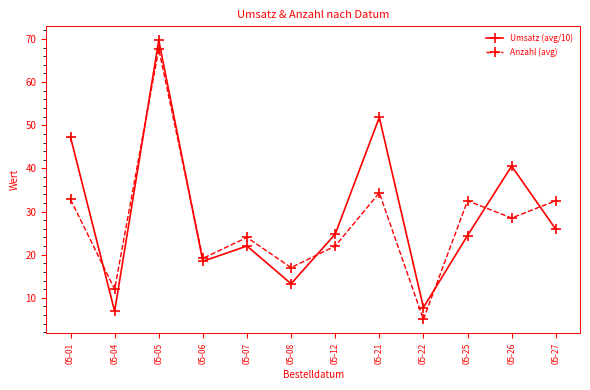

At how many categories does at least one series exceed 44?

3